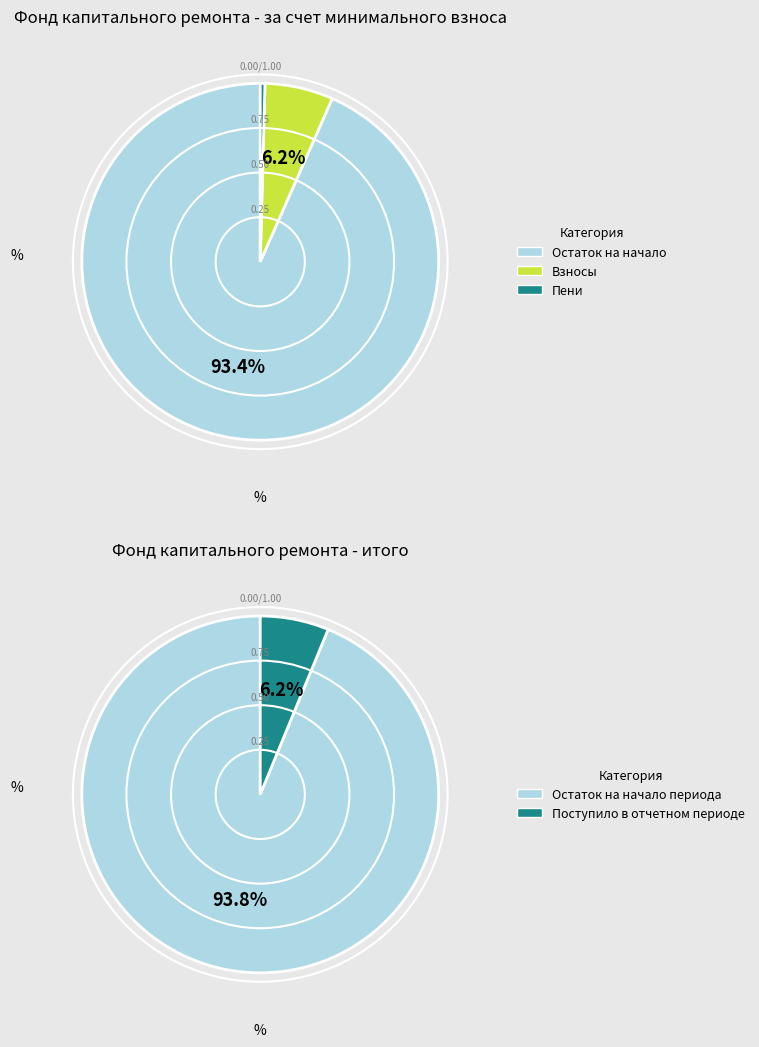

To the nearest percent, what is the difference between the largest and smallest slice percentages?

94%